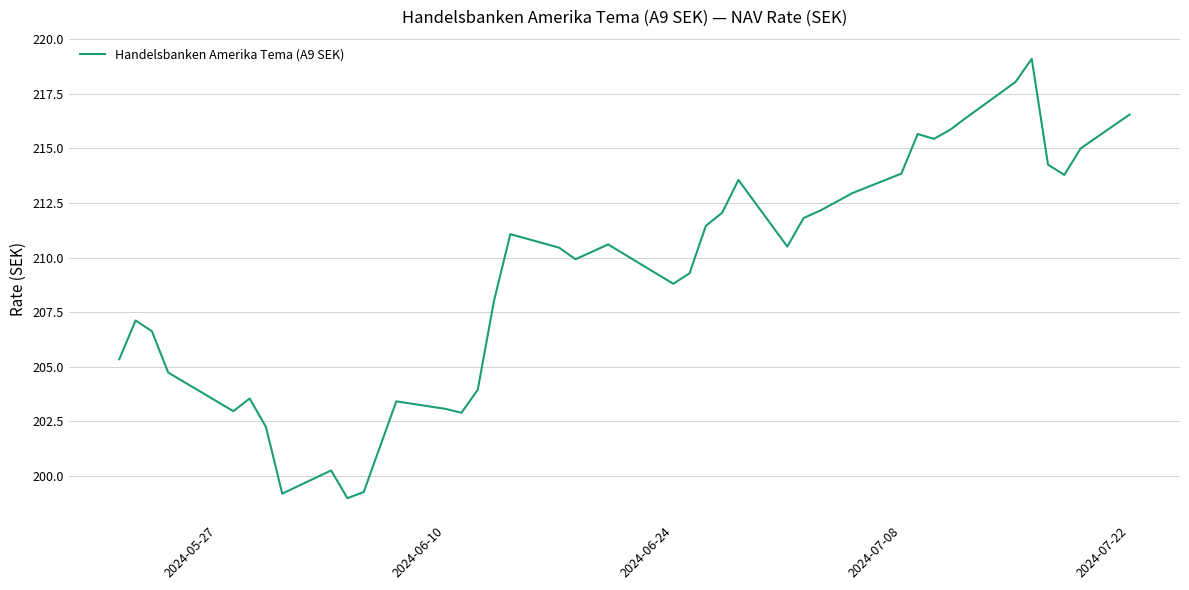

What is the smallest value displayed?

199.0